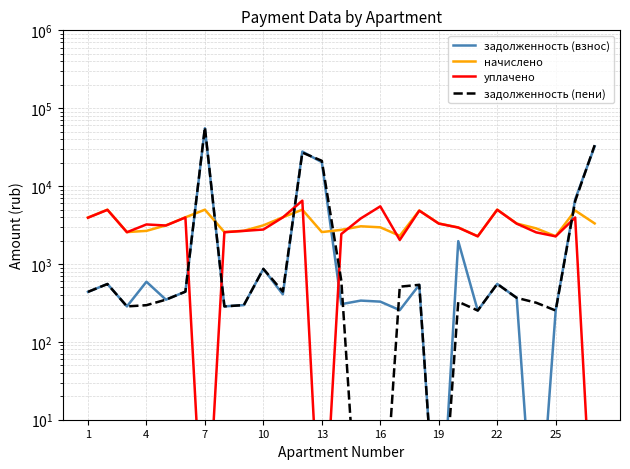

Does the chart display data point markers on the line(s)?

No